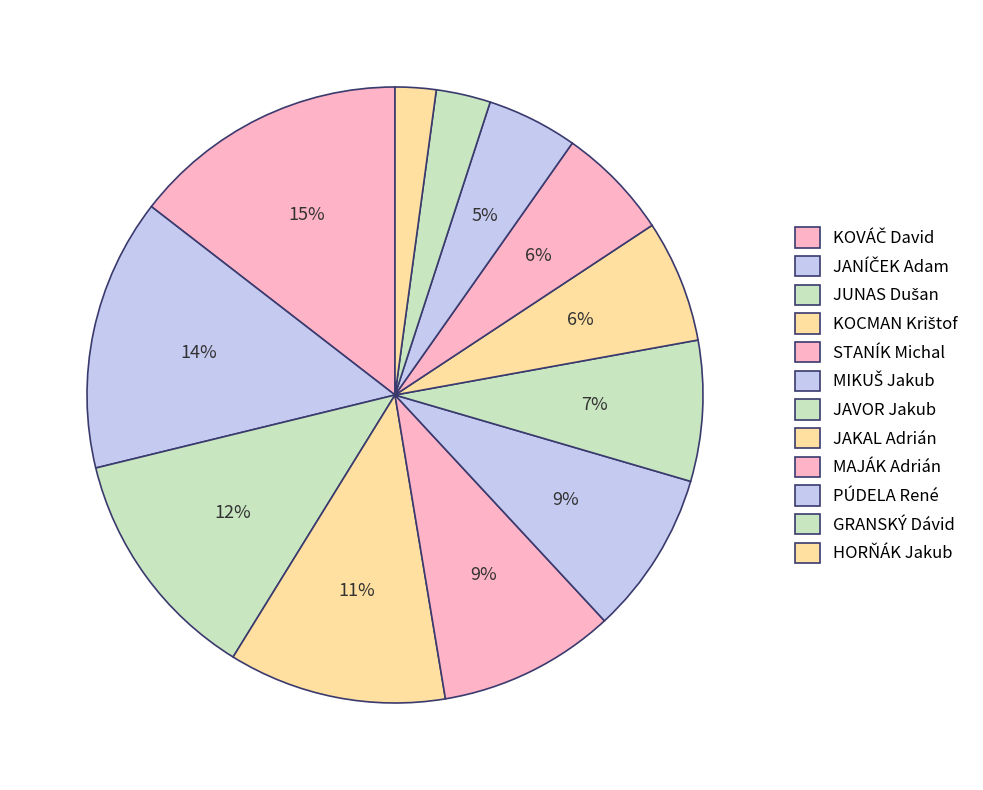

To the nearest percent, what percentage of the pie is PÚDELA René?

5%